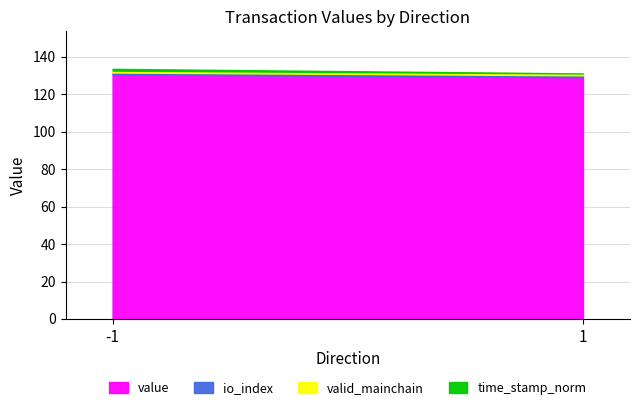

Count the number of data series in this chart.

4